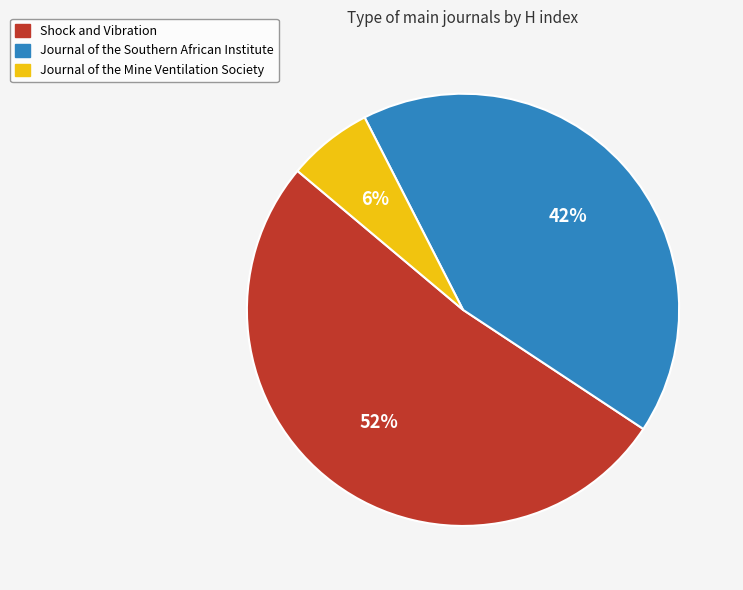

To the nearest percent, what is the combined percentage of Shock and Vibration and Journal of the Mine Ventilation Society?

58%